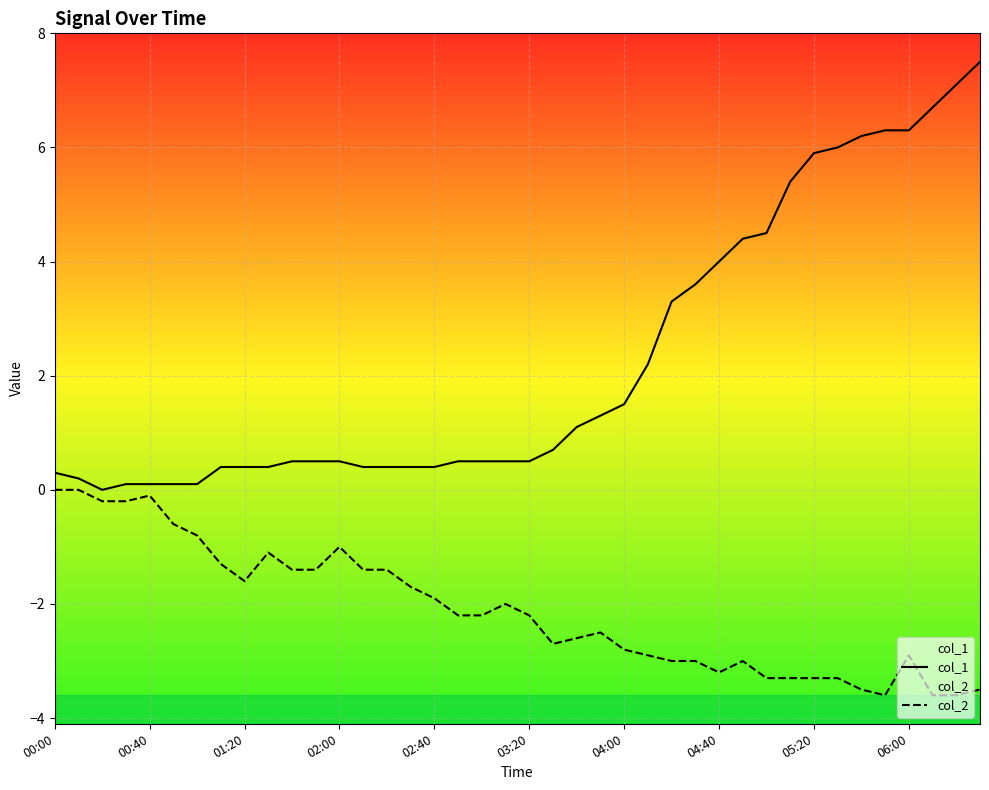

At 06:00, list the series in order from largest to smallest.

col_1, col_2